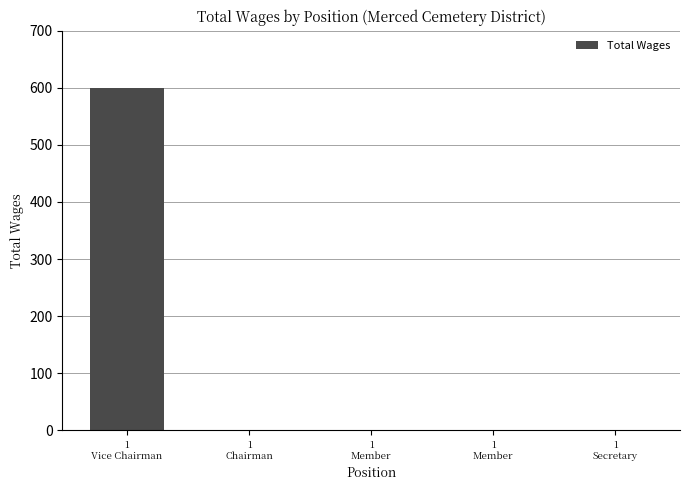

List the labels in order of value, smallest first.

1
Chairman, 1
Member, 1
Member, 1
Secretary, 1
Vice Chairman